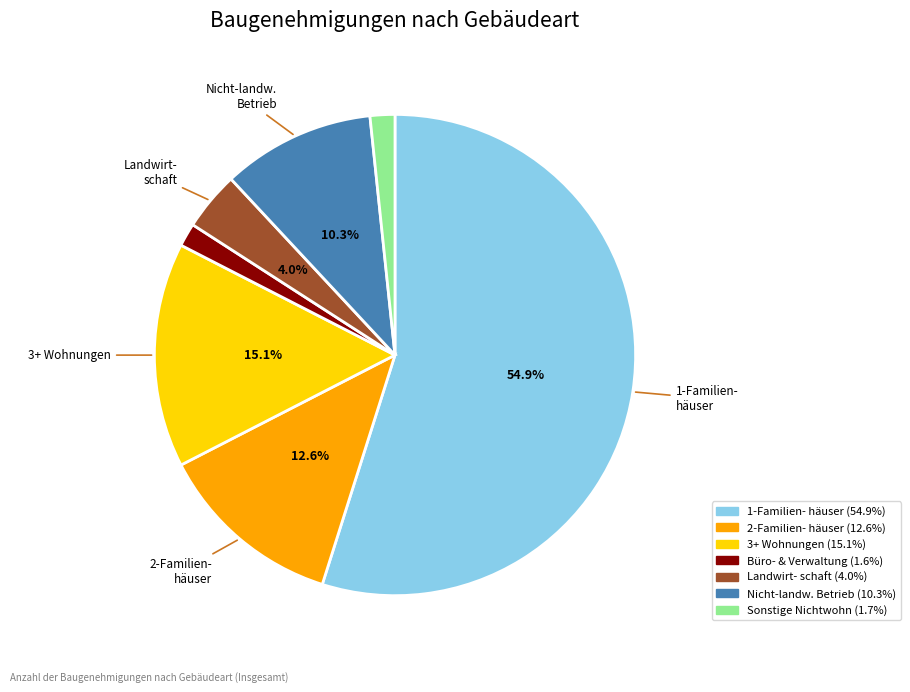

Does any single category account for the majority?

Yes